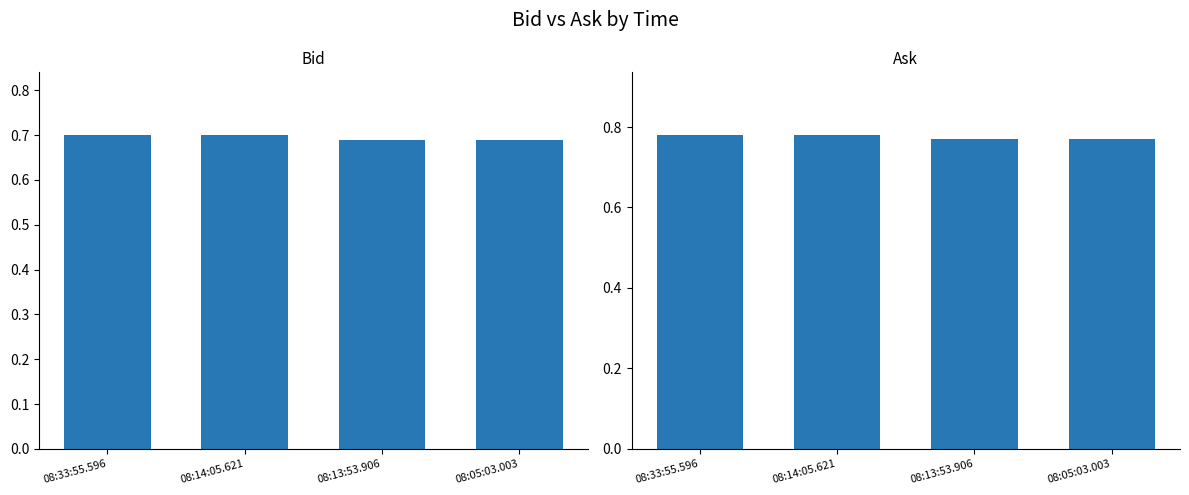

How many data points does each series have?

4